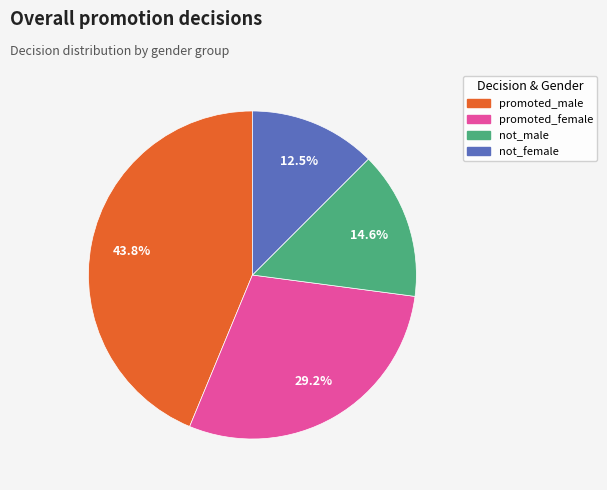

Which has a higher value, not_male or promoted_male?

promoted_male